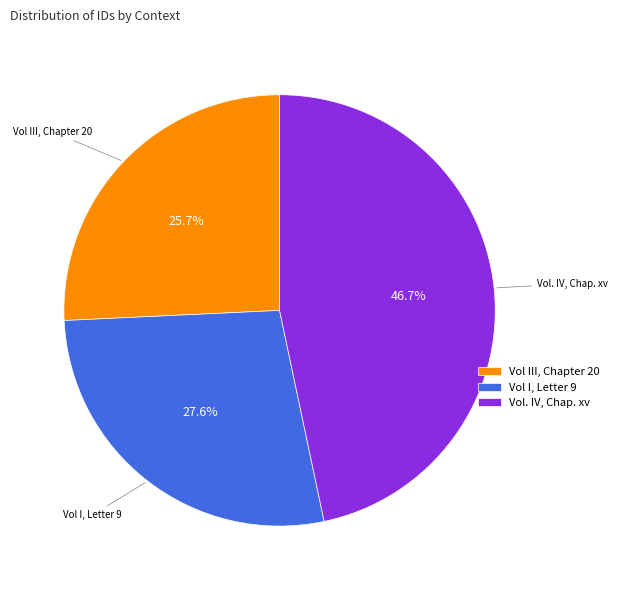

Do Vol I, Letter 9 and Vol III, Chapter 20 together represent more than half of the pie?

Yes